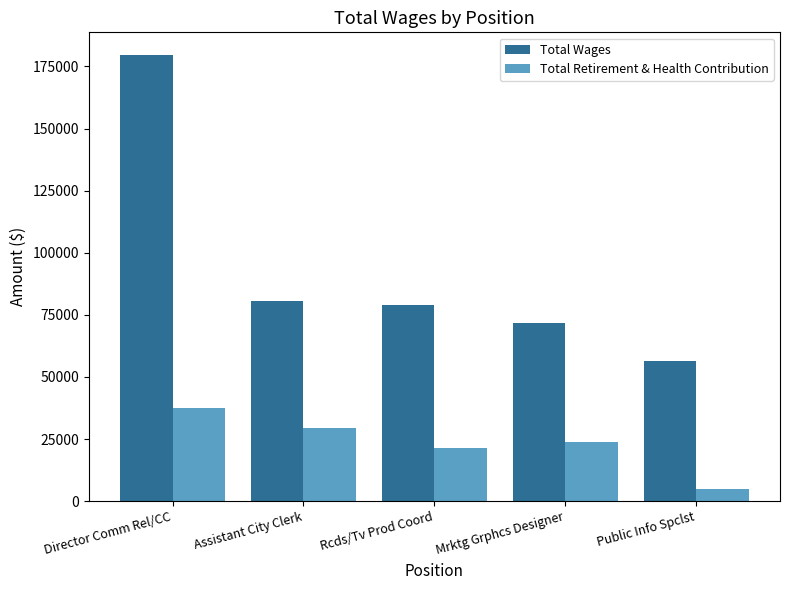

True or false: Total Retirement & Health Contribution has a value of 51798 at Director Comm Rel/CC.

False